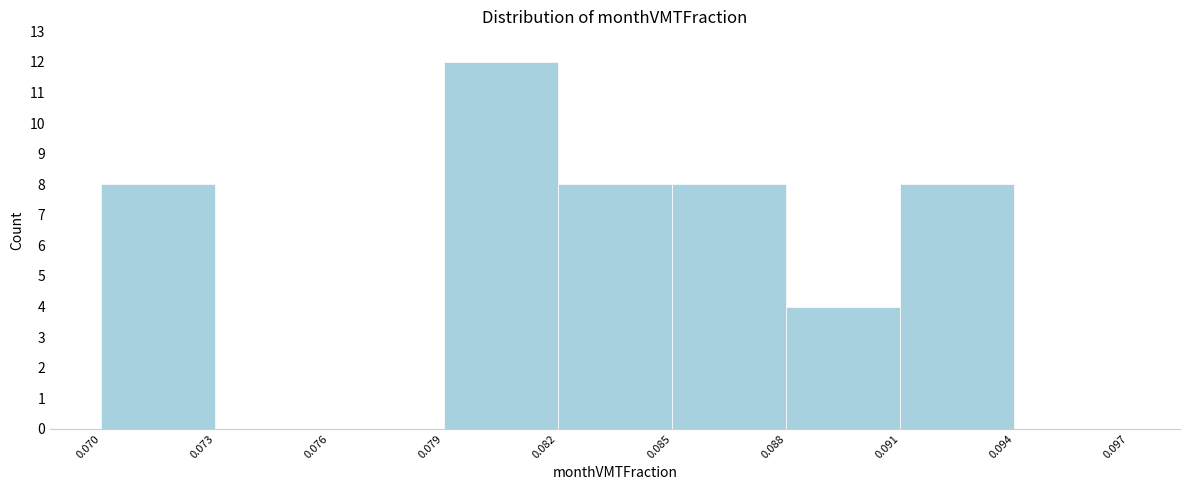

Reading left to right, list every bar in this chart as the range it spans on the x-axis followed by its height. The values are not printed on the chart, so give them approximately, as read against the axis.

0.070 to 0.073: 8
0.073 to 0.076: 0
0.076 to 0.079: 0
0.079 to 0.082: 12
0.082 to 0.085: 8
0.085 to 0.088: 8
0.088 to 0.091: 4
0.091 to 0.094: 8
0.094 to 0.097: 0